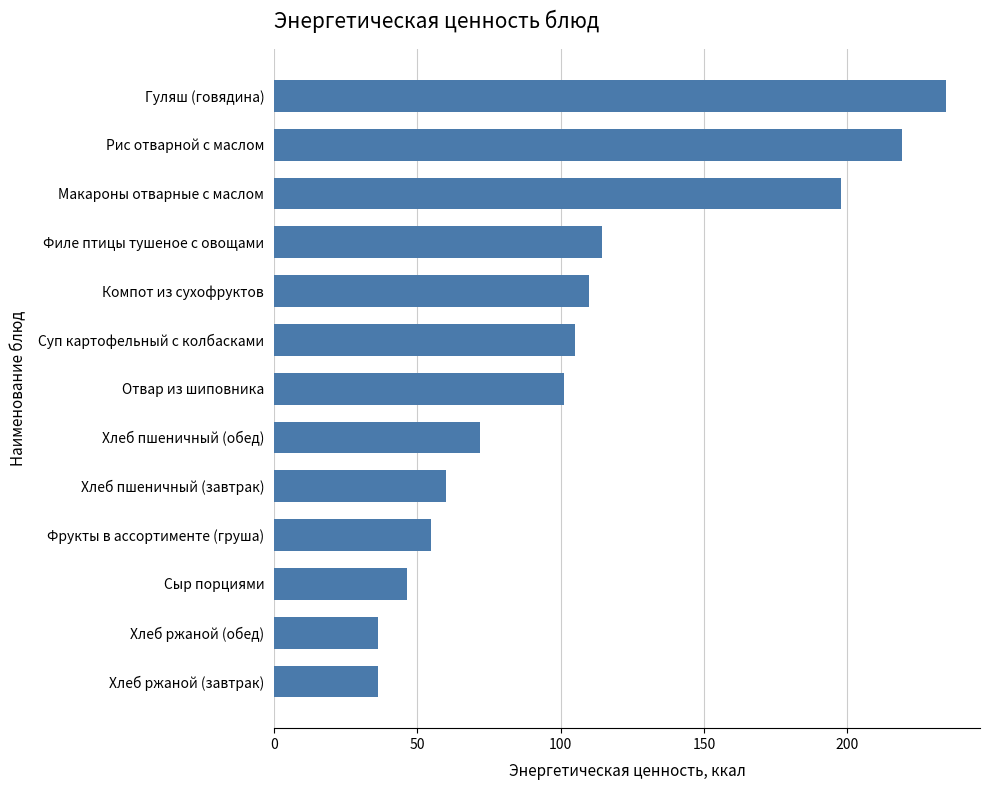

Reading top to bottom, list all the values displayed in this chart.

Гуляш (говядина)=234.6	Рис отварной с маслом=219.0	Макароны отварные с маслом=197.7	Филе птицы тушеное с овощами=114.3	Компот из сухофруктов=110.0	Суп картофельный с колбасками=105.1	Отвар из шиповника=101.2	Хлеб пшеничный (обед)=72.0	Хлеб пшеничный (завтрак)=60.0	Фрукты в ассортименте (груша)=54.9	Сыр порциями=46.5	Хлеб ржаной (обед)=36.3	Хлеб ржаной (завтрак)=36.3